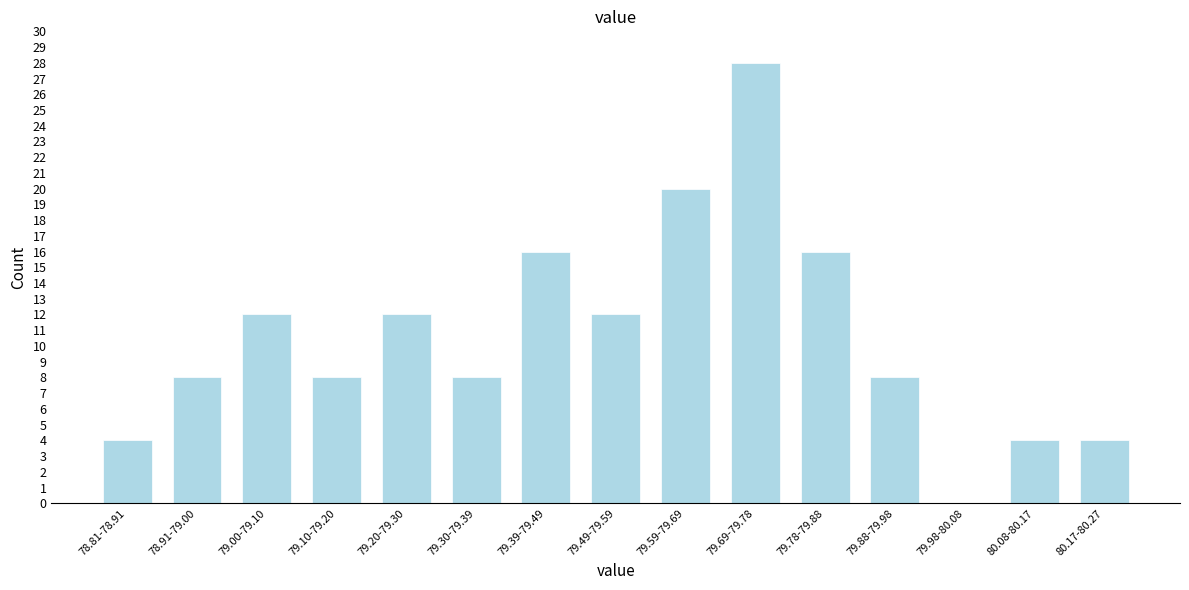

Reading left to right, what are all the values shown in this chart?

78.81-78.91=4	78.91-79.00=8	79.00-79.10=12	79.10-79.20=8	79.20-79.30=12	79.30-79.39=8	79.39-79.49=16	79.49-79.59=12	79.59-79.69=20	79.69-79.78=28	79.78-79.88=16	79.88-79.98=8	79.98-80.08=0	80.08-80.17=4	80.17-80.27=4